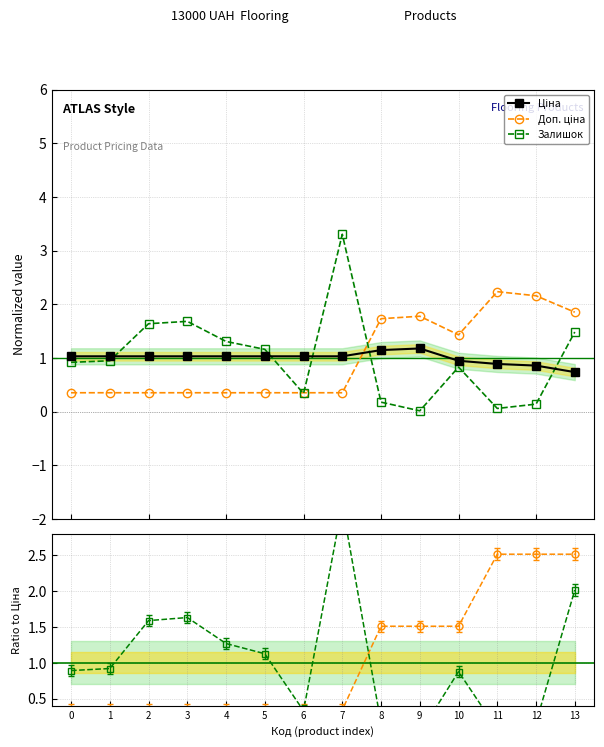

Which label corresponds to the smallest value in the chart?

9